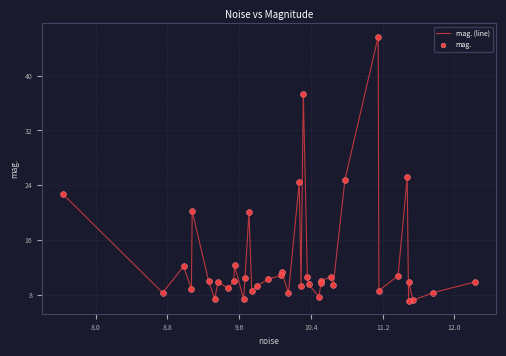

What is the difference between the maximum and minimum values?

38.5